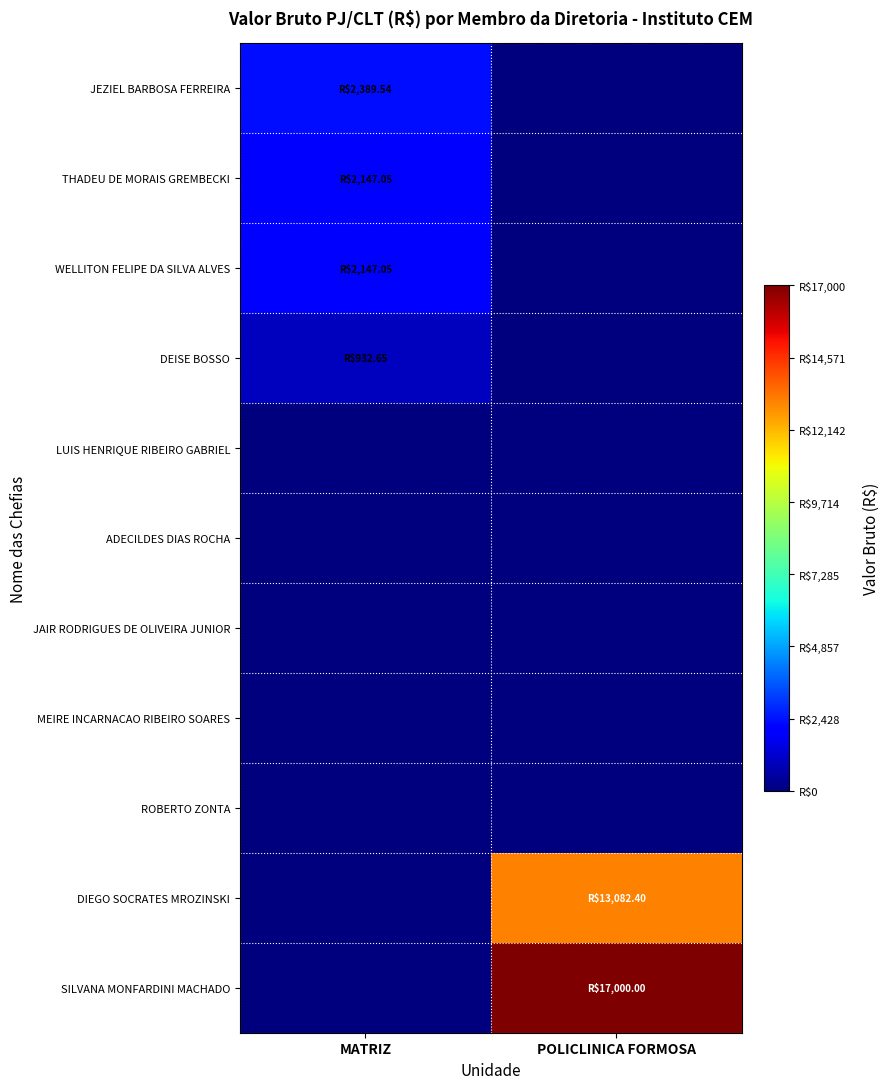

At which category does the chart reach its minimum across all series?

POLICLINICA FORMOSA